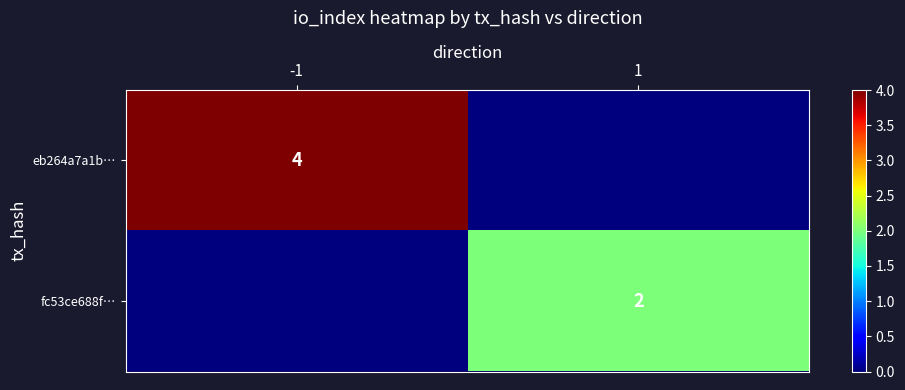

Is it true that eb264a7a1b… equals 4 at -1?

True